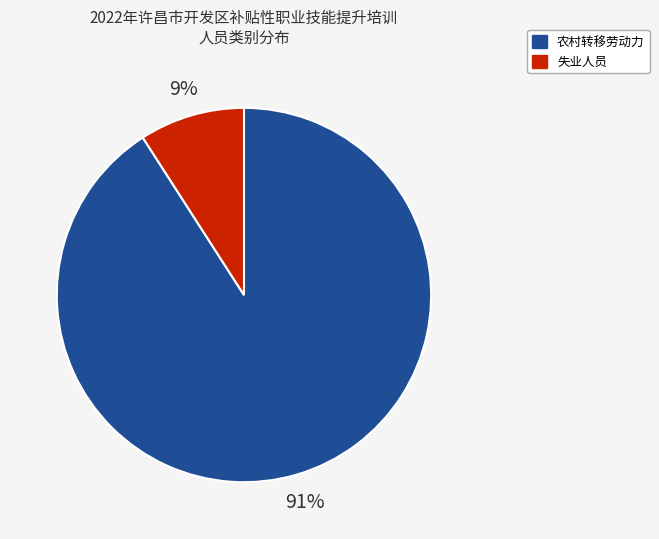

To the nearest percent, what percentage of the pie is 失业人员?

9%